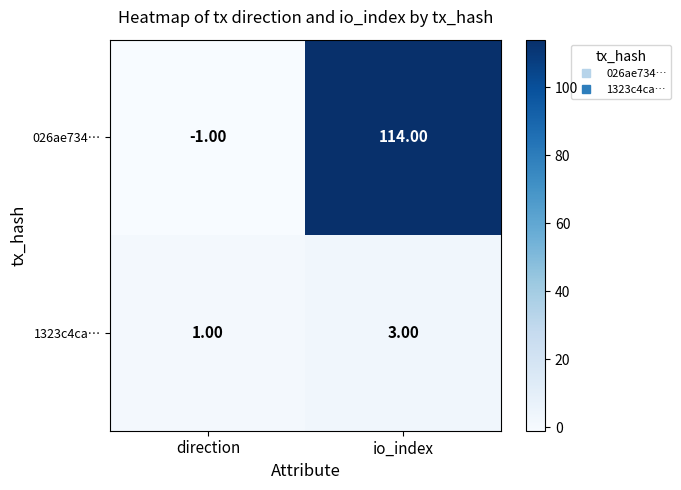

What is the spread (max minus min) of values at io_index?

111